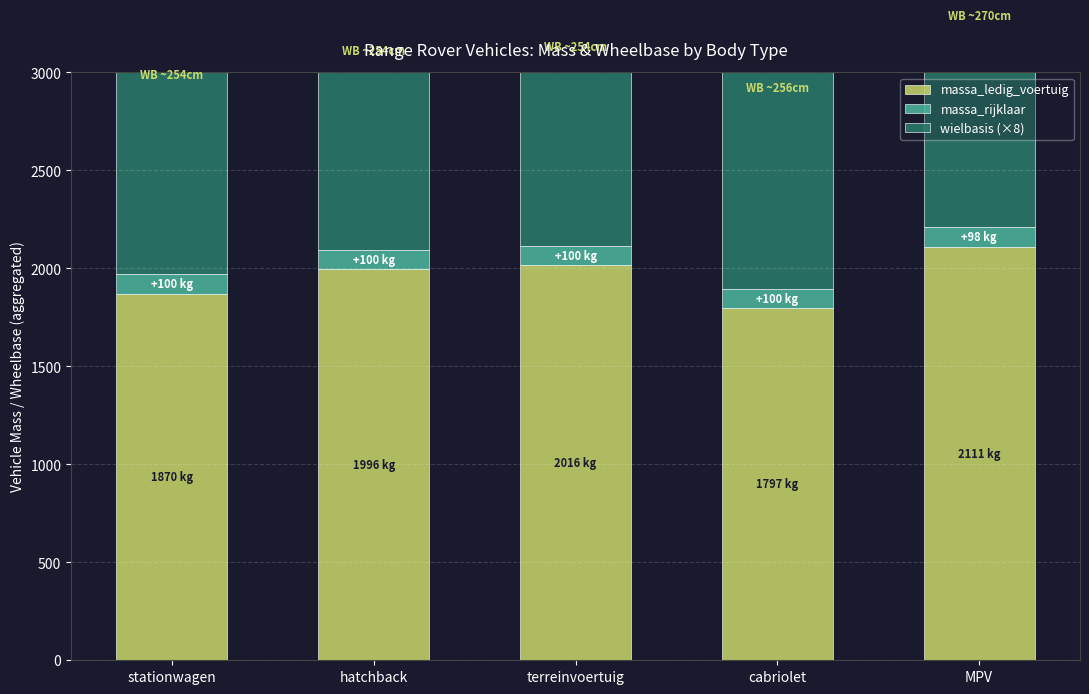

Which category has the lowest value across all series?

MPV